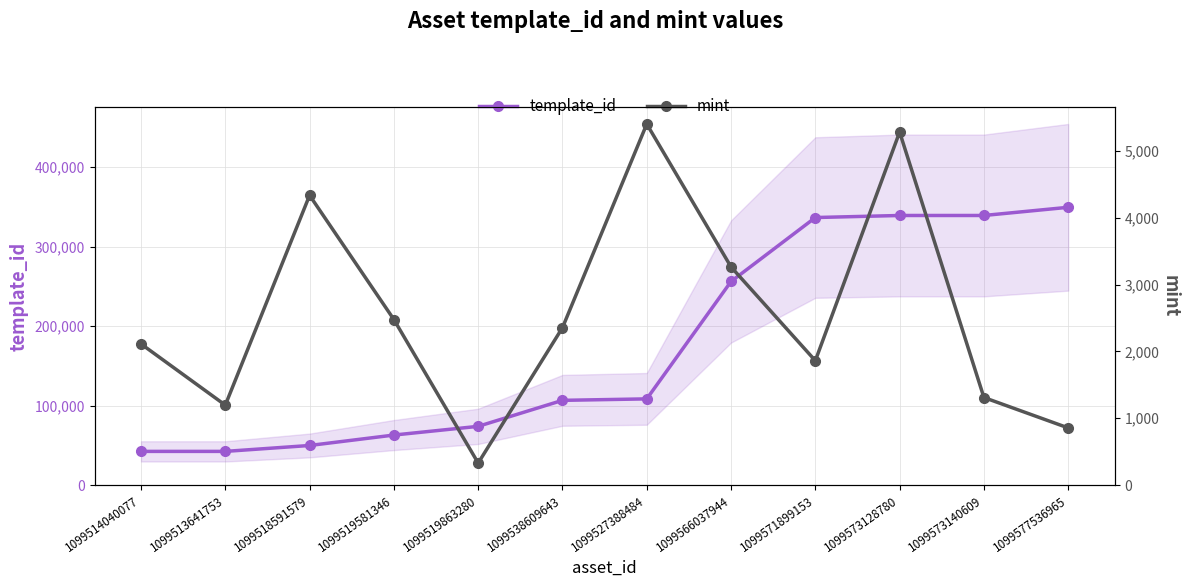

What are all the series names shown in the legend?

template_id, mint